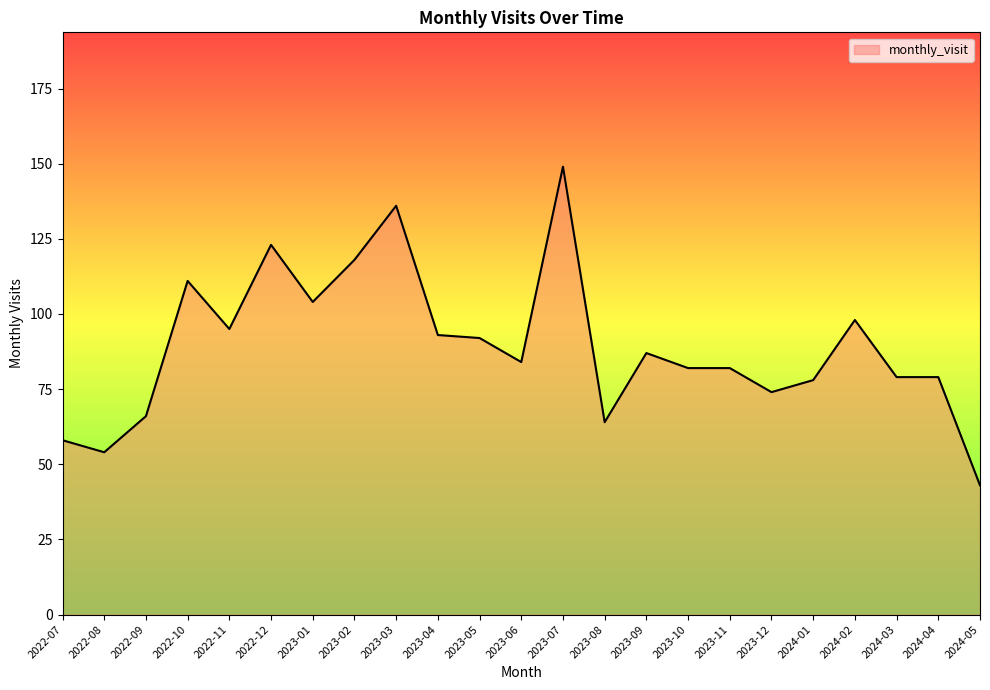

What is the smallest value displayed?

43